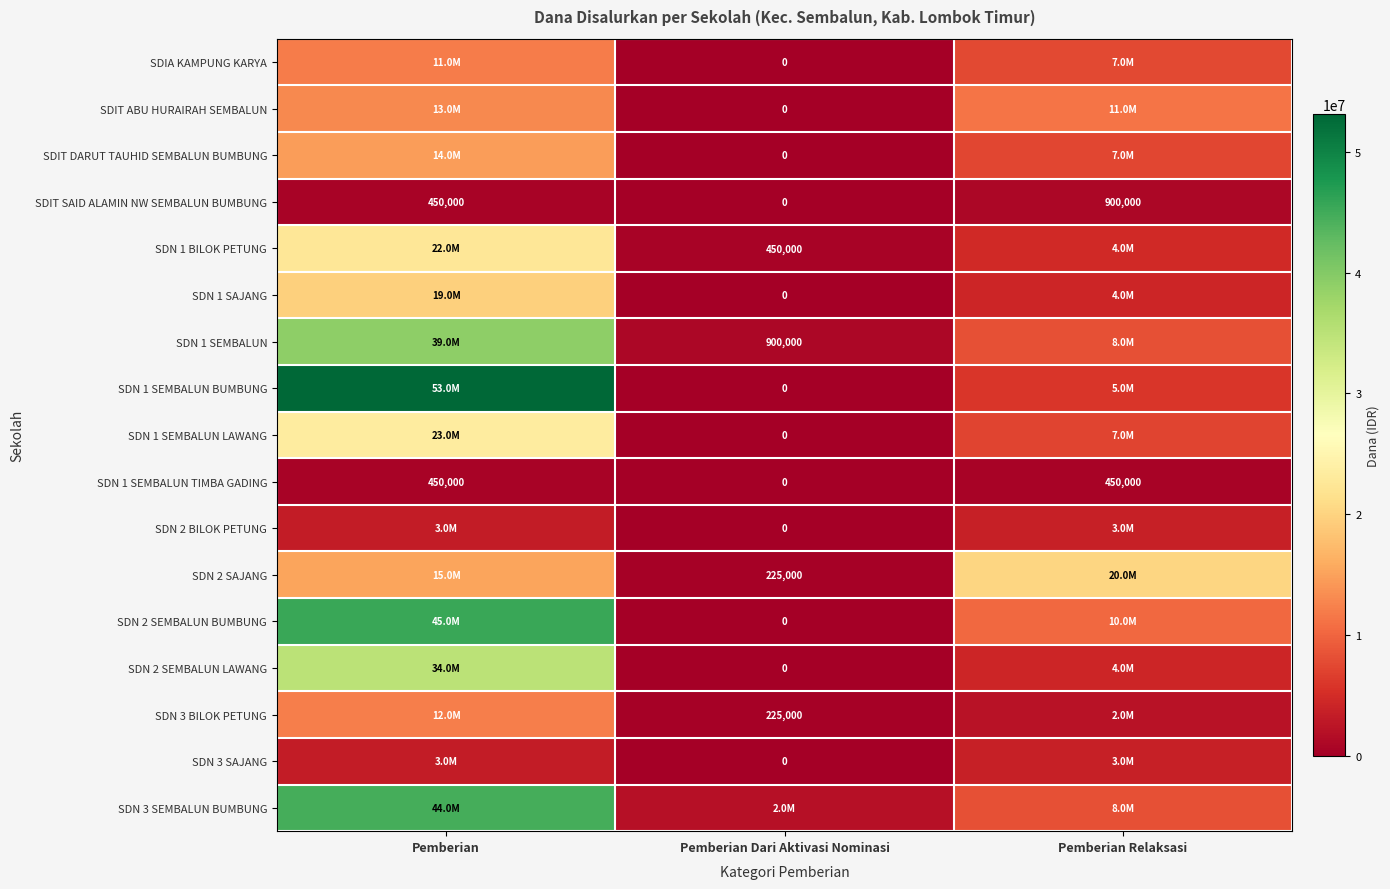

Count the number of categories in the chart.

3